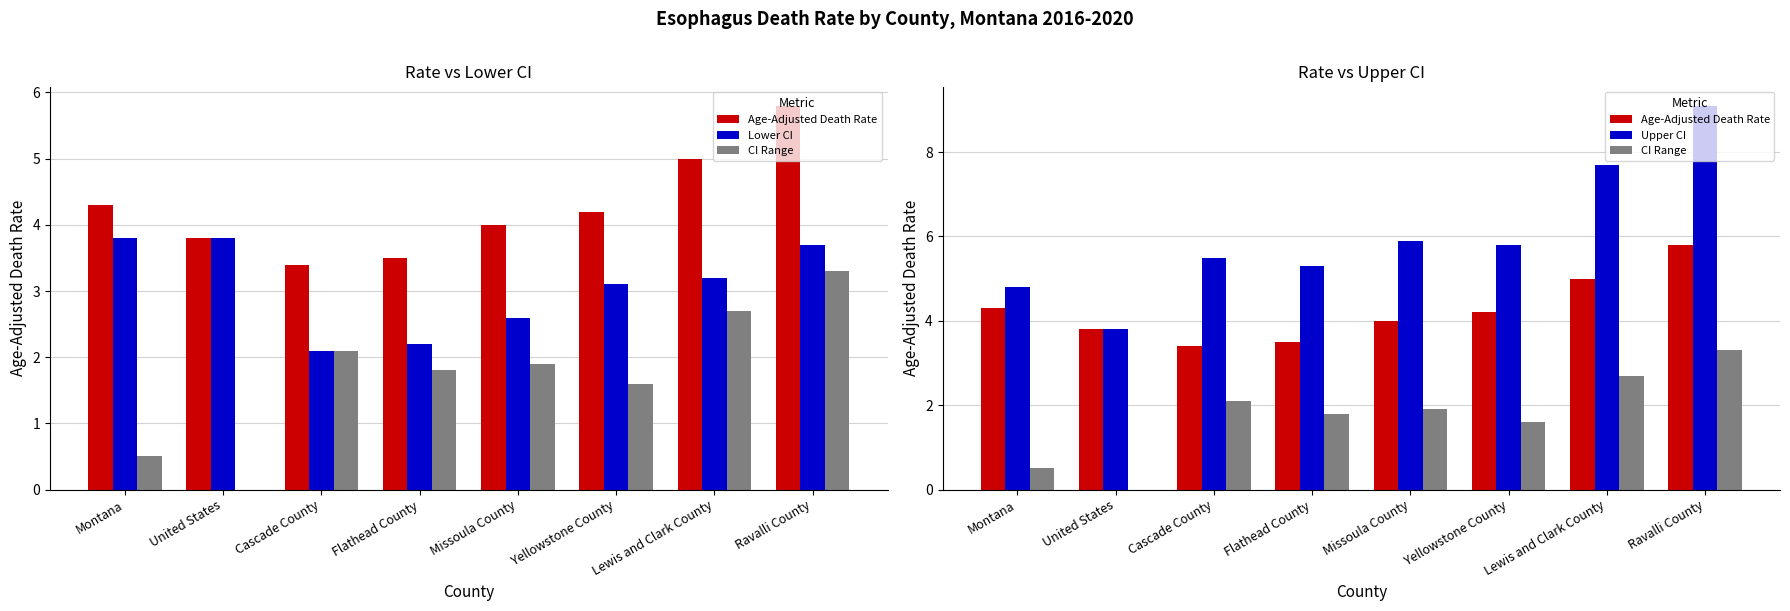

At how many categories does at least one series exceed 6?

2